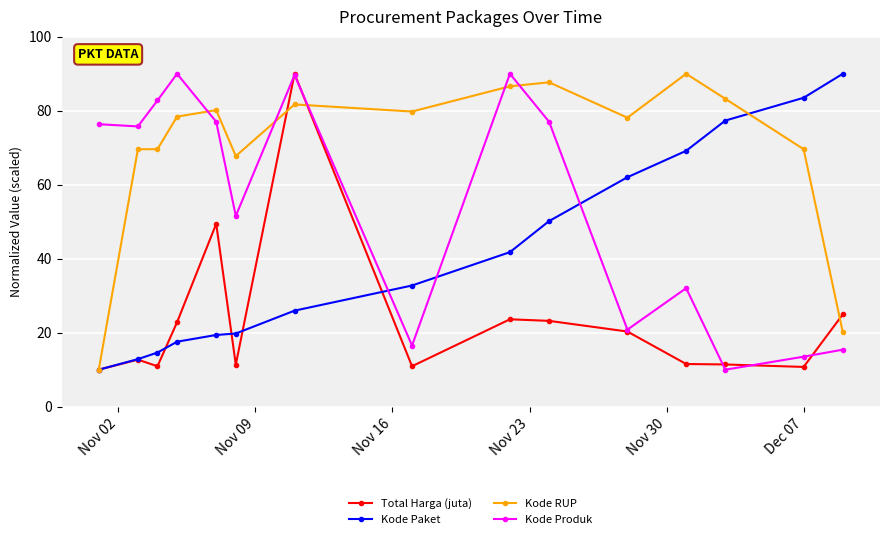

Which series has the largest total across all categories?

Kode RUP